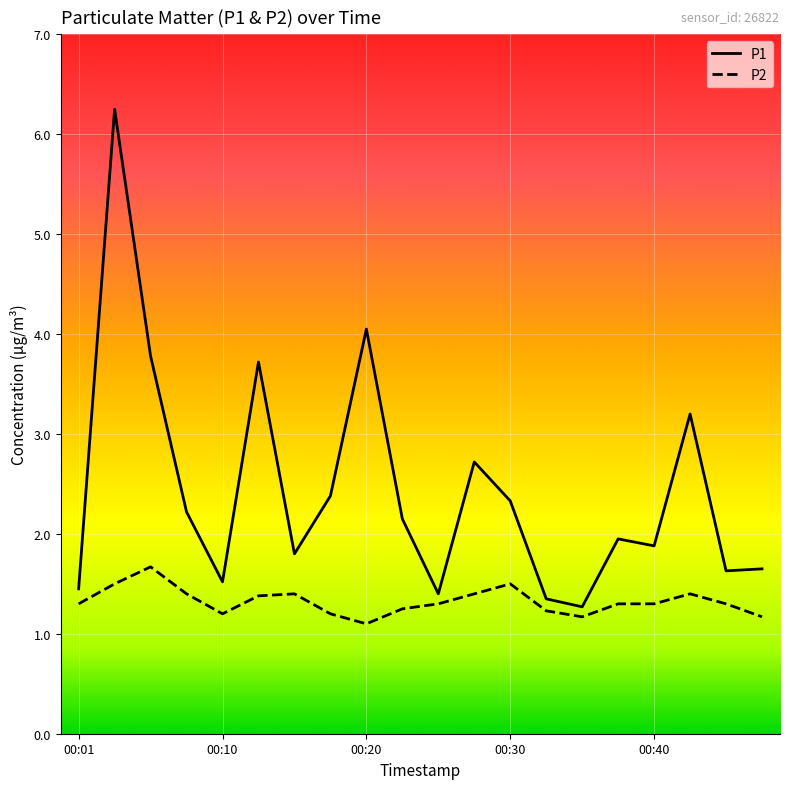

True or false: P1 and P2 cross at least once.

False